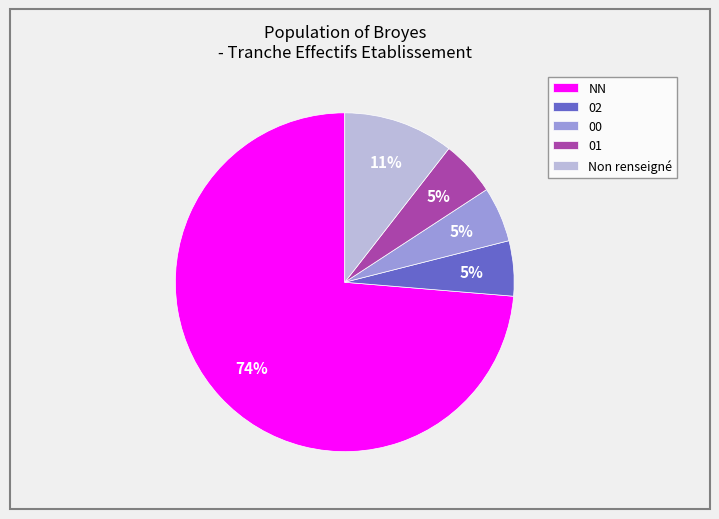

To the nearest percent, what is the average slice percentage?

20%